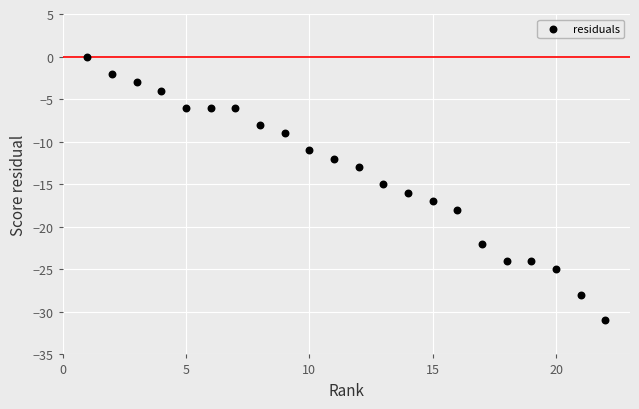

What is the range of X values (max minus min)?

21